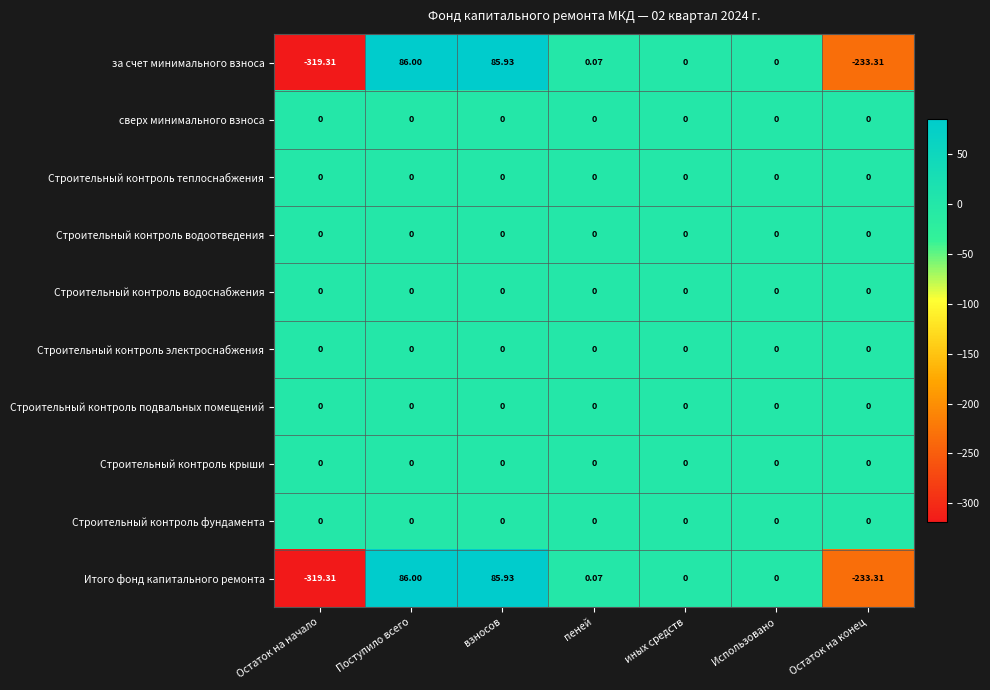

At which category is the sum across all series the highest?

Поступило всего